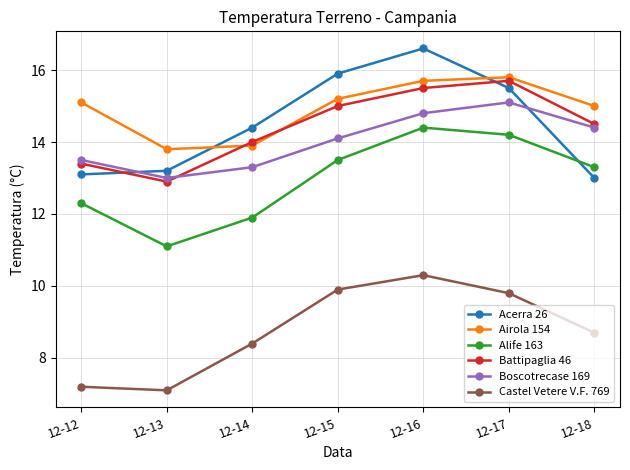

What is the difference between the Boscotrecase 169 values at 12-12 and 12-17?

1.6